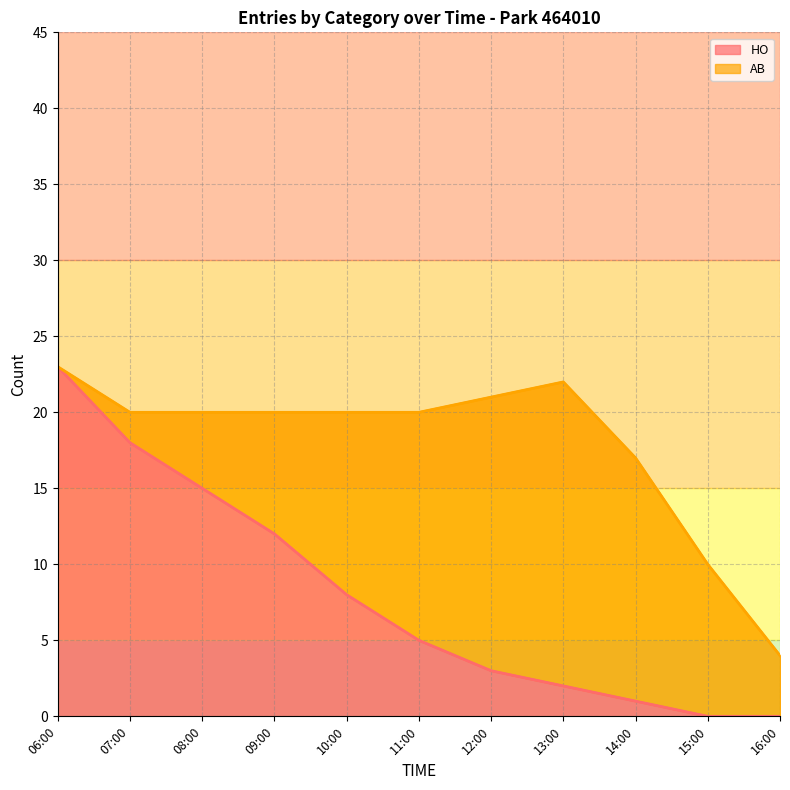

Reading right to left, what are all the values shown in this chart?

HO: 0	0	1	2	3	5	8	12	15	18	23
AB: 4	10	17	22	21	20	20	20	20	20	23